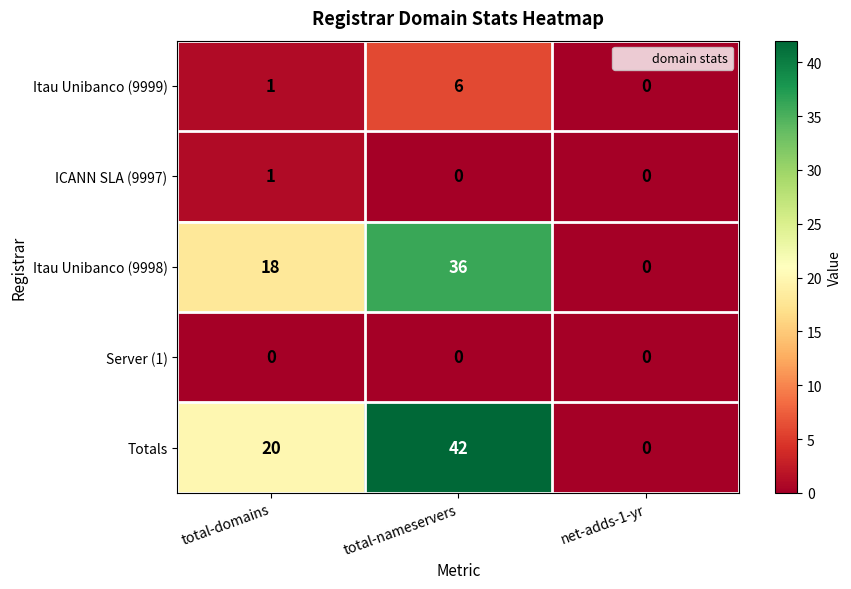

What is the difference between the maximum and second lowest values in the Itau Unibanco (9999) series?

5